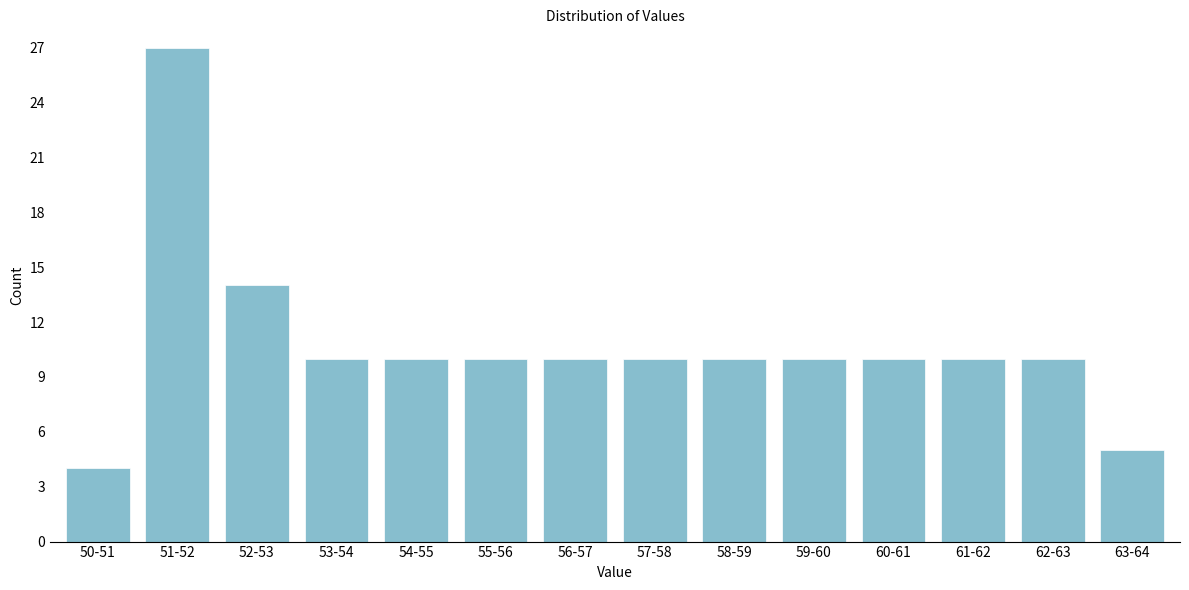

Reading left to right, what are all the values shown in this chart?

4	27	14	10	10	10	10	10	10	10	10	10	10	5